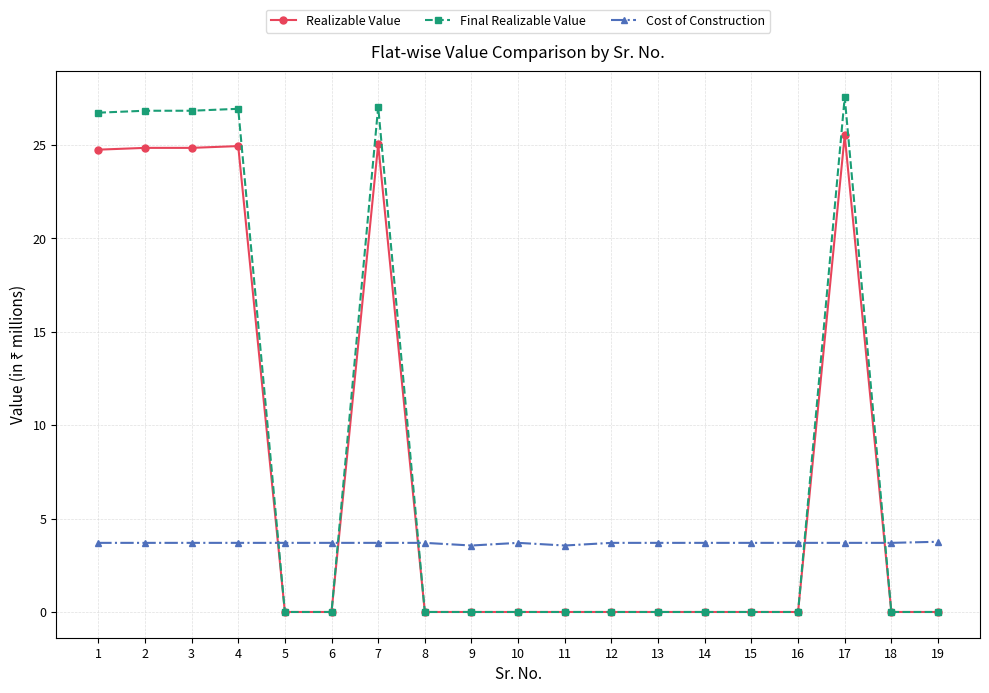

Rank the series by their maximum value, from highest to lowest.

Final Realizable Value, Realizable Value, Cost of Construction